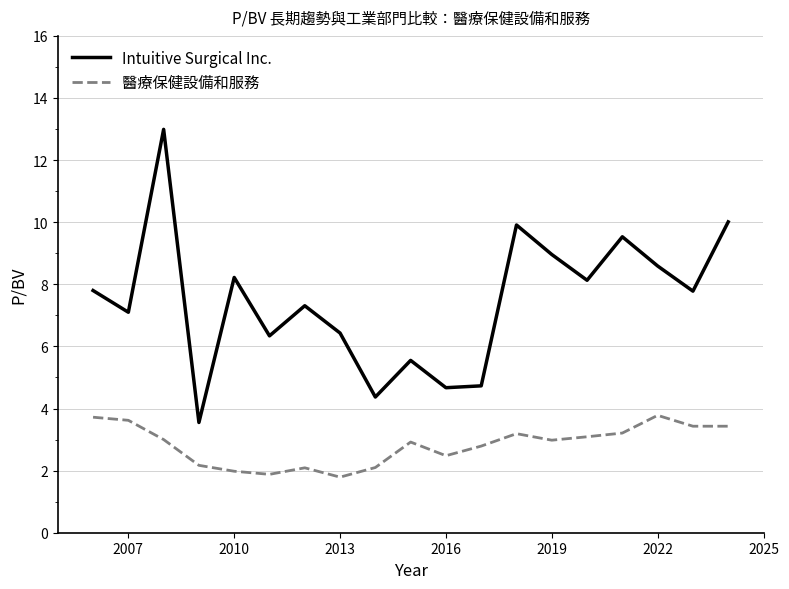

True or false: Intuitive Surgical Inc. and 醫療保健設備和服務 cross at least once.

False